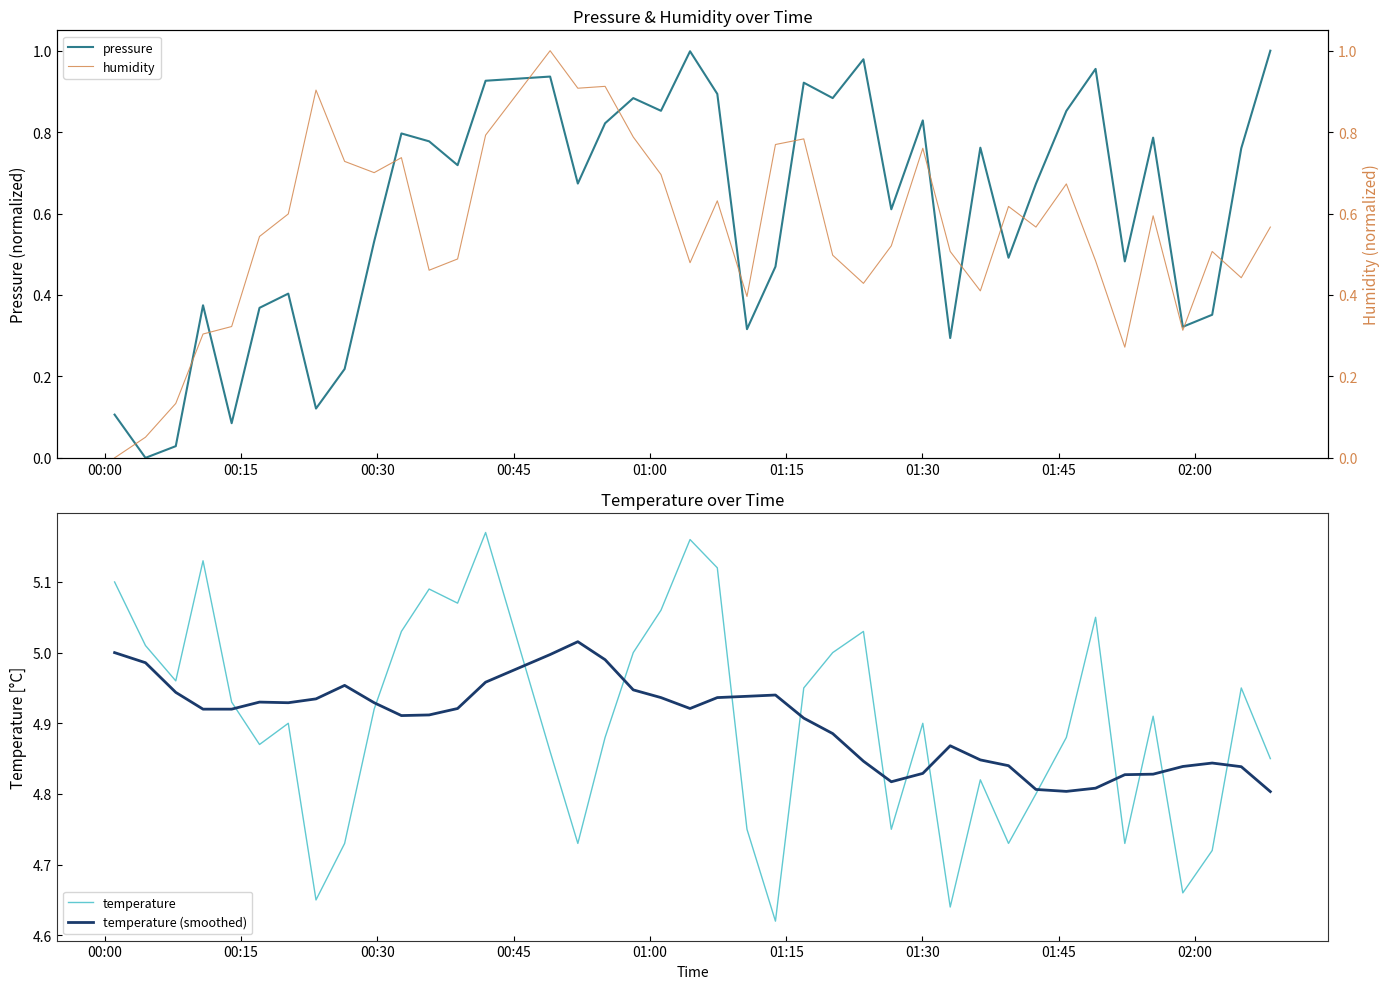

What are all the series names shown in the legend?

pressure, temperature, temperature (smoothed), humidity